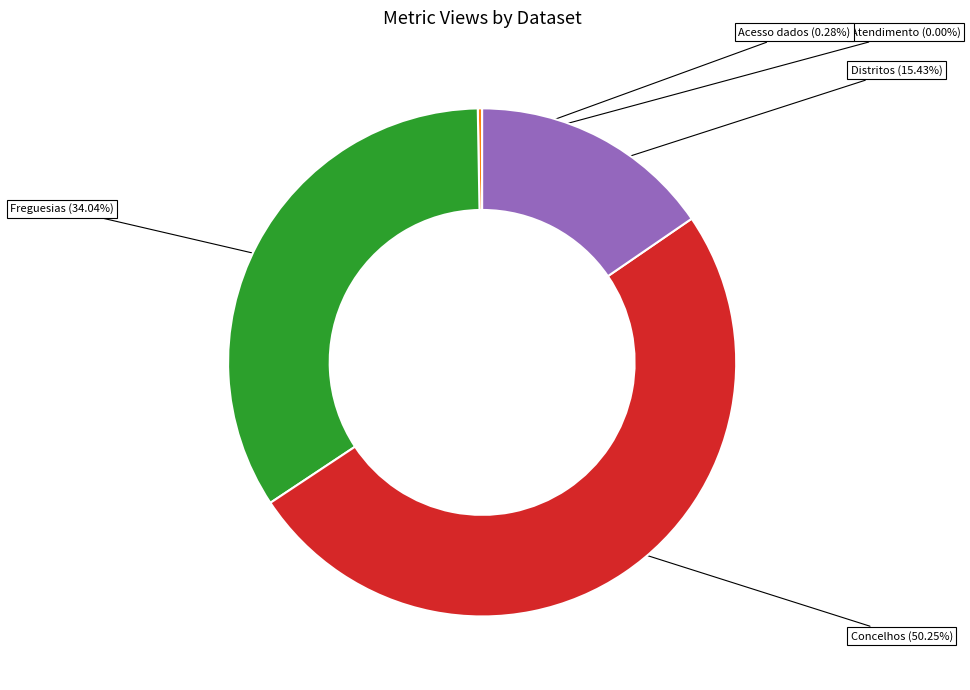

Which category has the smallest portion of the pie?

Atendimento nos Espaços Cidadão